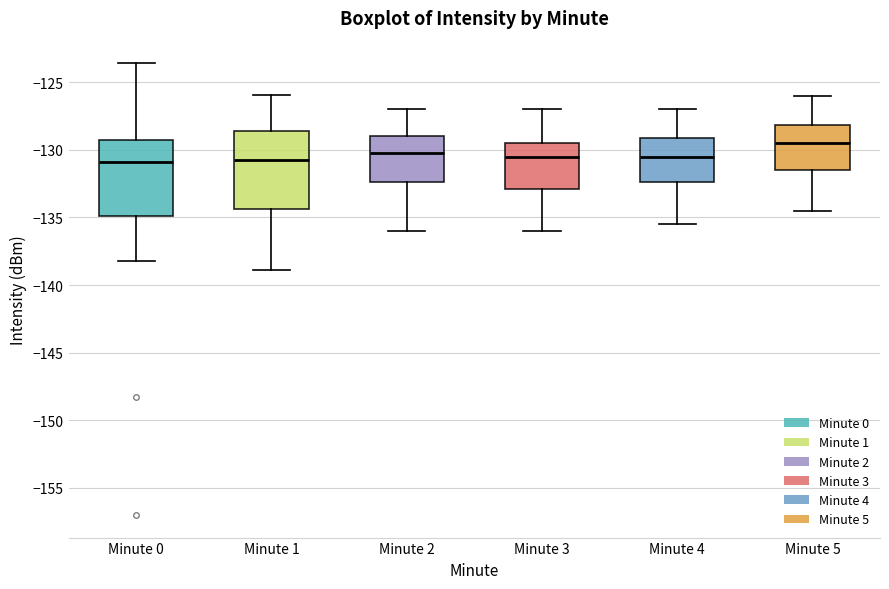

Reading left to right, transcribe this box plot: for each box, give where its median line is, the range the box spans, and where its two whiskers end, as read against the y-axis. The values are not printed on the chart, so give them approximately, as read against the axis.

Minute 0: median -131.0, box -135.0 to -129.5, whiskers -138.0 to -123.5
Minute 1: median -130.5, box -134.5 to -128.5, whiskers -139.0 to -126.0
Minute 2: median -130.0, box -132.5 to -129.0, whiskers -136.0 to -127.0
Minute 3: median -130.5, box -133.0 to -129.5, whiskers -136.0 to -127.0
Minute 4: median -130.5, box -132.5 to -129.0, whiskers -135.5 to -127.0
Minute 5: median -129.5, box -131.5 to -128.0, whiskers -134.5 to -126.0